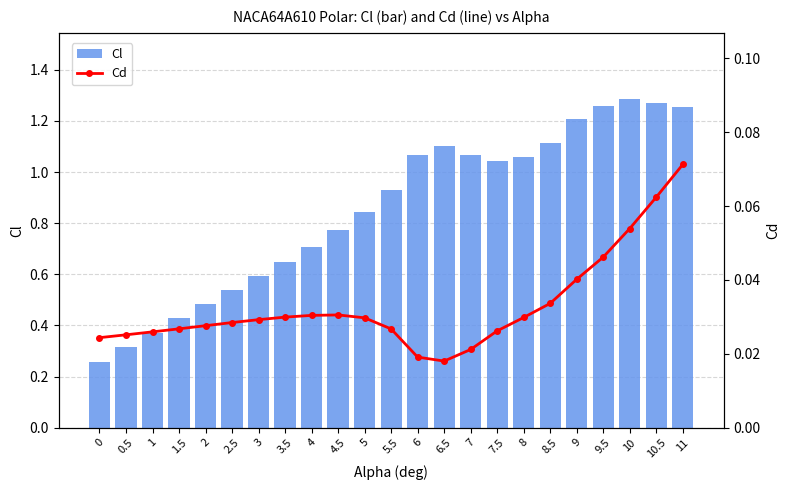

Which series has the largest total across all categories?

Cl